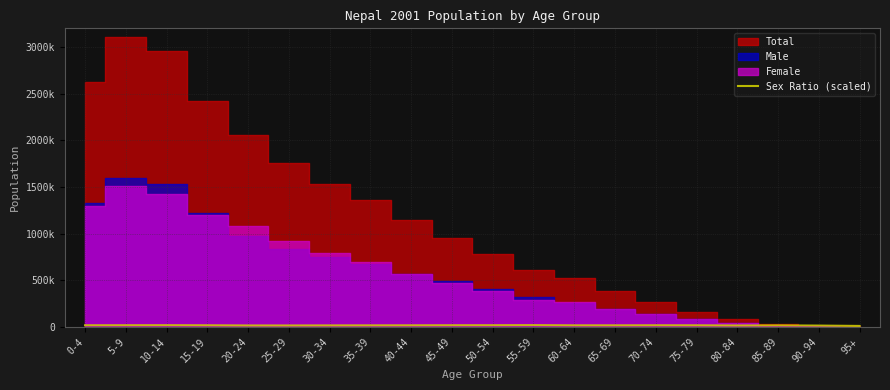

Where does the data first go above 16631?

0-4